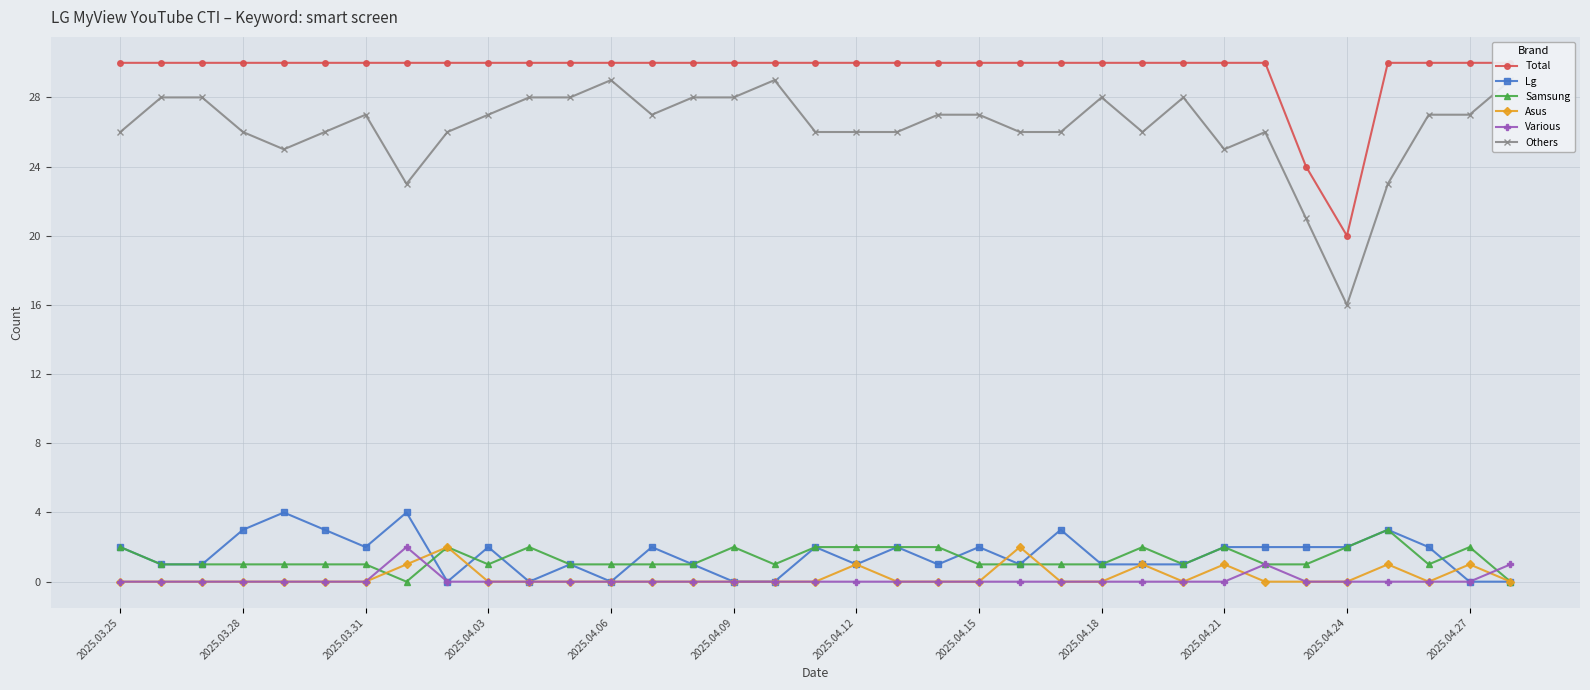

How many data points does each series have?

35